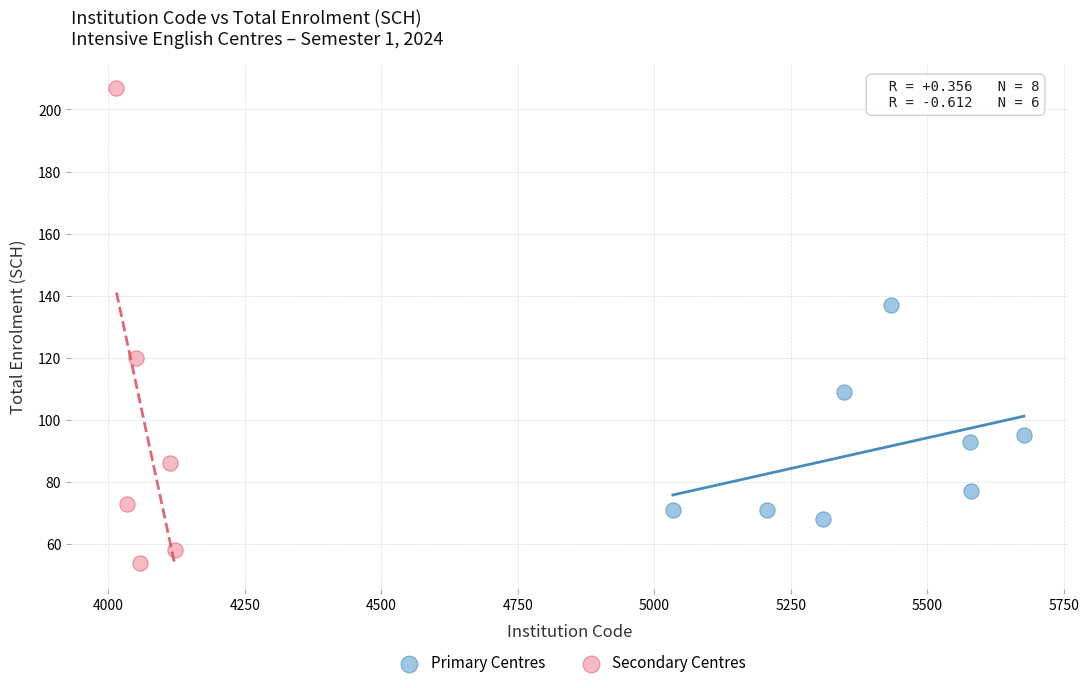

Which series contains the lowest Y value?

Secondary Centres